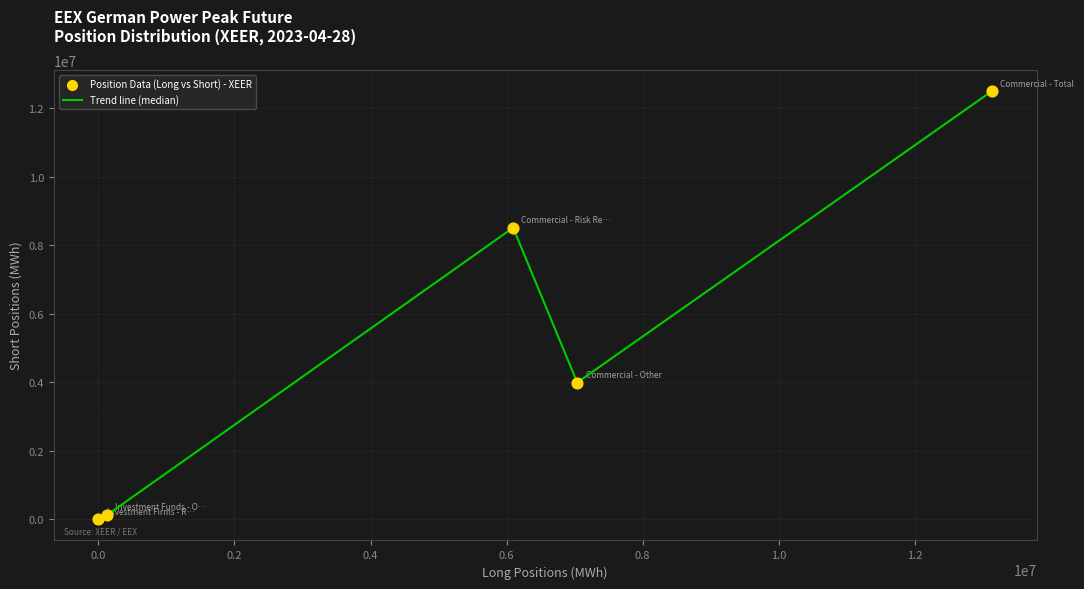

What is the average value?

5024690